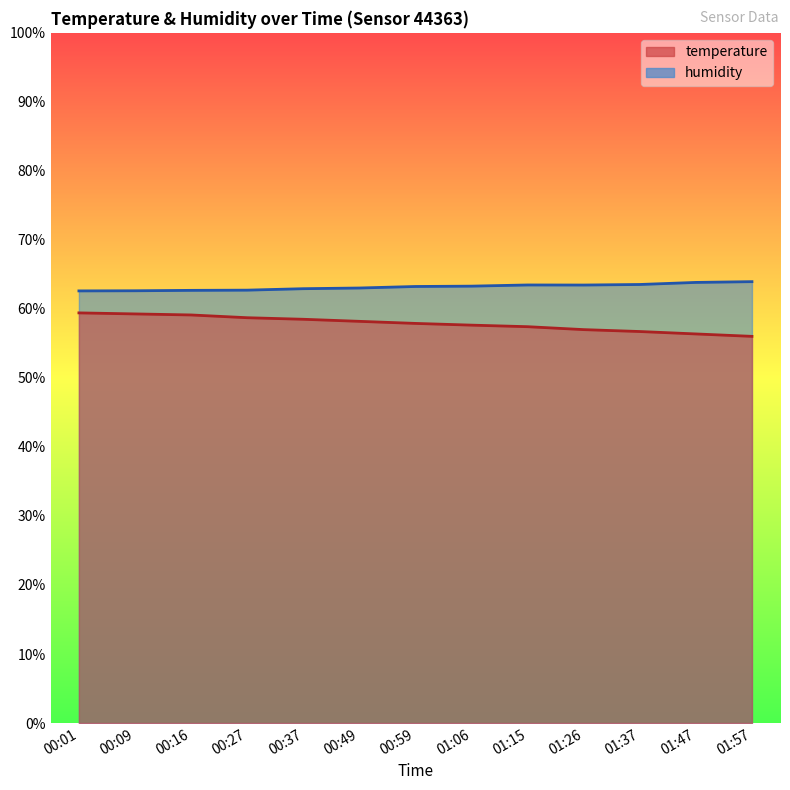

How many categories are shown in the chart?

13